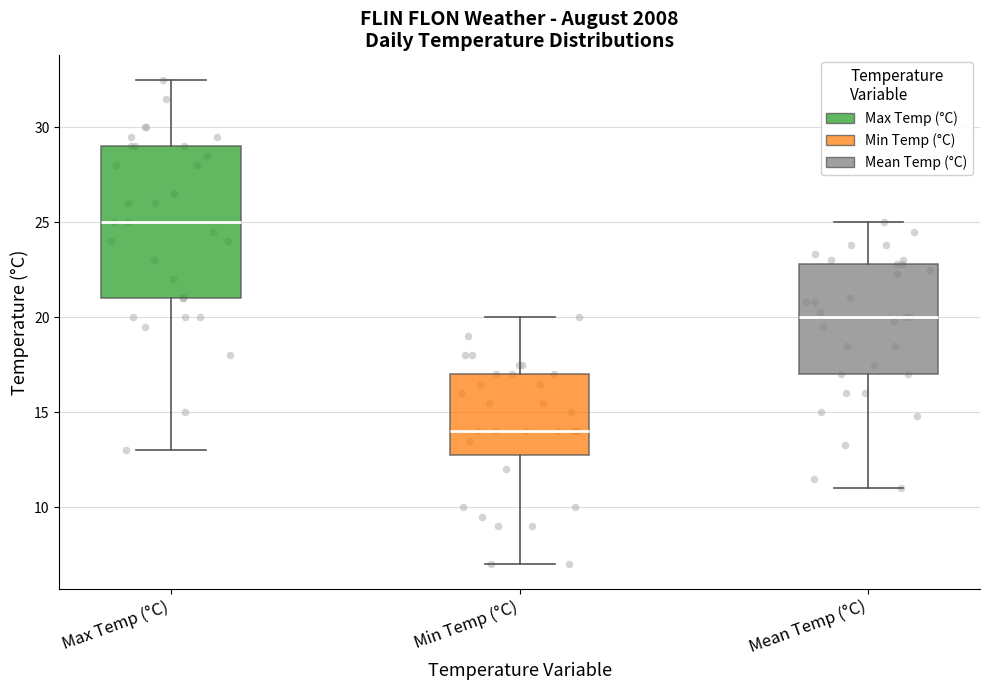

Reading left to right, read every box against the y-axis: the position of its median line, the range the box covers, and the ends of its whiskers. The values are not printed on the chart, so give them approximately, as read against the axis.

Max Temp (°C): median 25.0, box 21.0 to 29.0, whiskers 13.0 to 32.5
Min Temp (°C): median 14.0, box 13.0 to 17.0, whiskers 7.0 to 20.0
Mean Temp (°C): median 20.0, box 17.0 to 23.0, whiskers 11.0 to 25.0